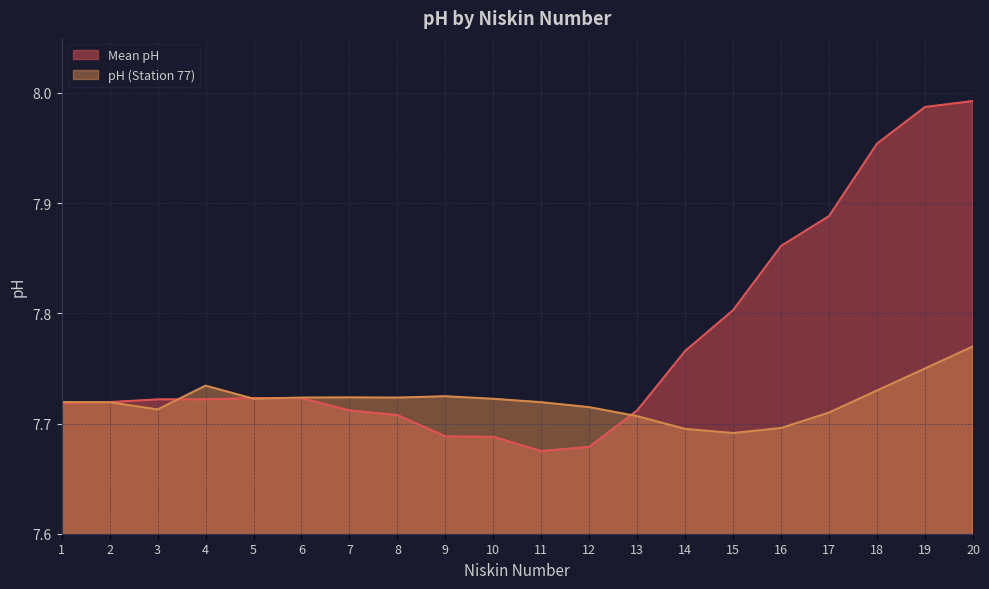

List the series in order of their overall mean, highest first.

Mean pH, pH (Station 77)